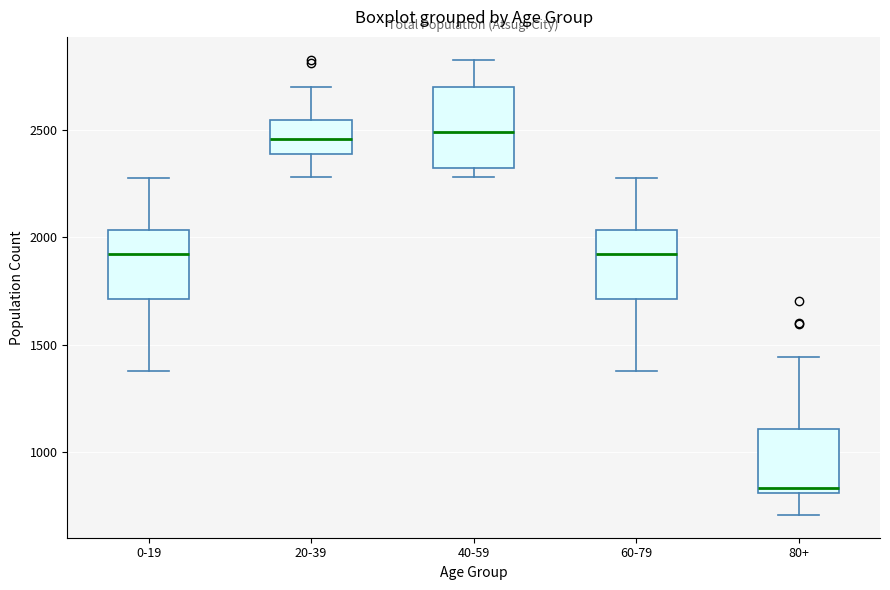

Which box's median line is the lowest?

80+